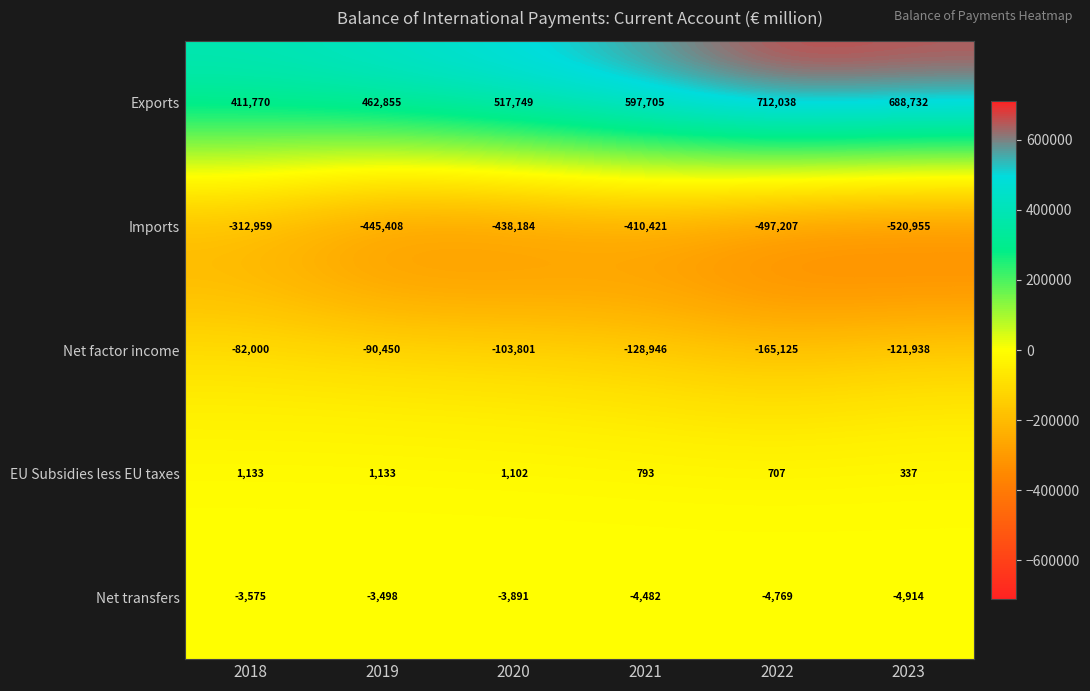

Between 2019 and 2020, which series saw the biggest shift?

Exports